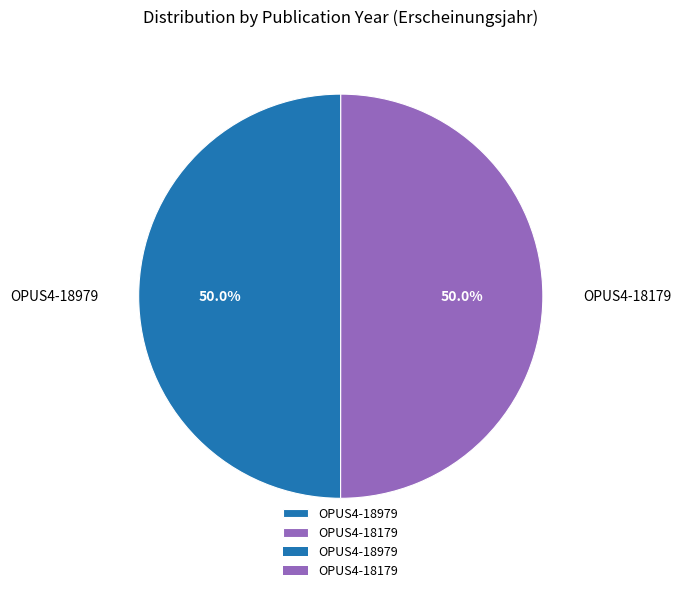

True or false: OPUS4-18979 accounts for 50% of the total.

True